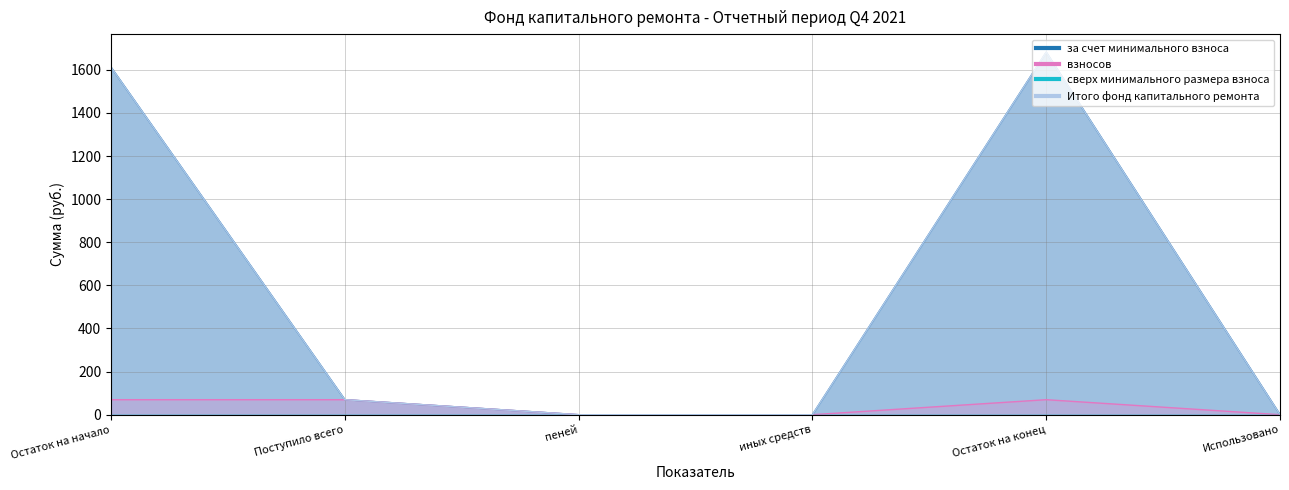

What is the highest value of the Итого фонд капитального ремонта series?

1681.9